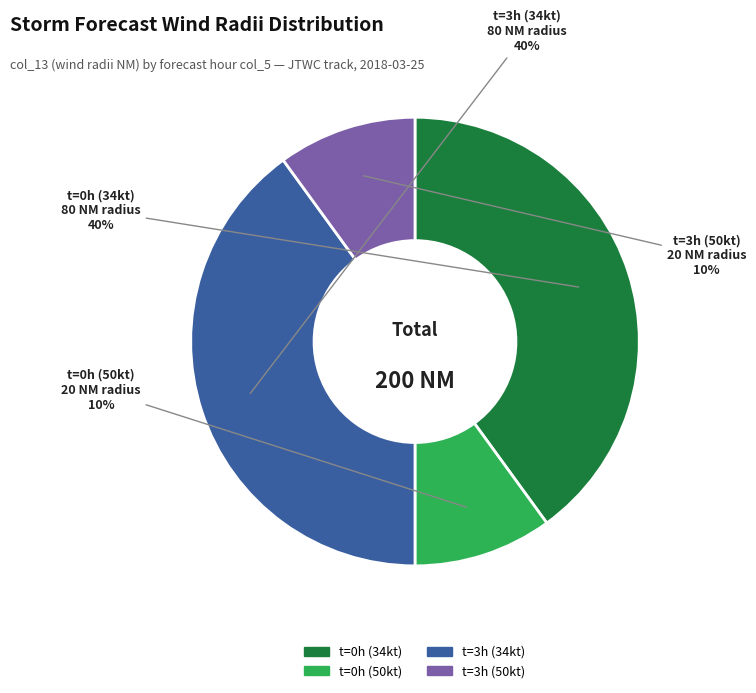

Does any single category account for the majority?

No